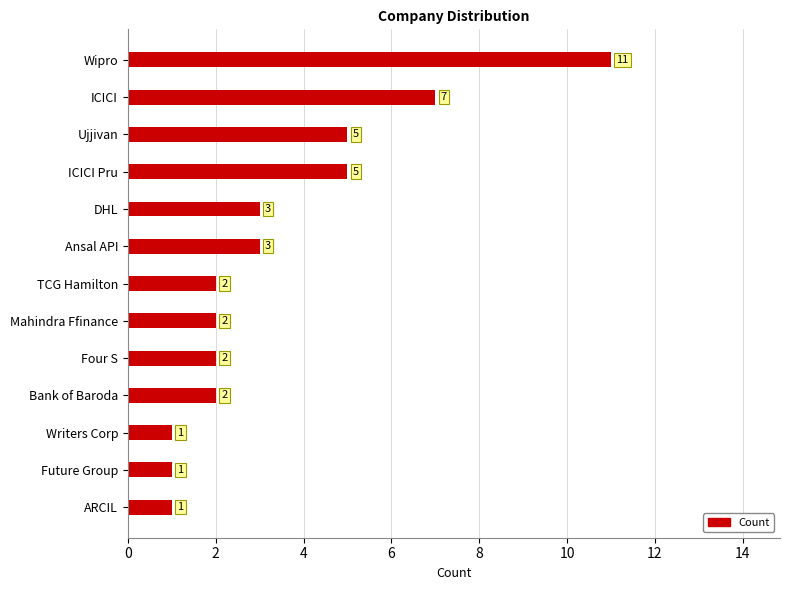

How many values are below 2?

3